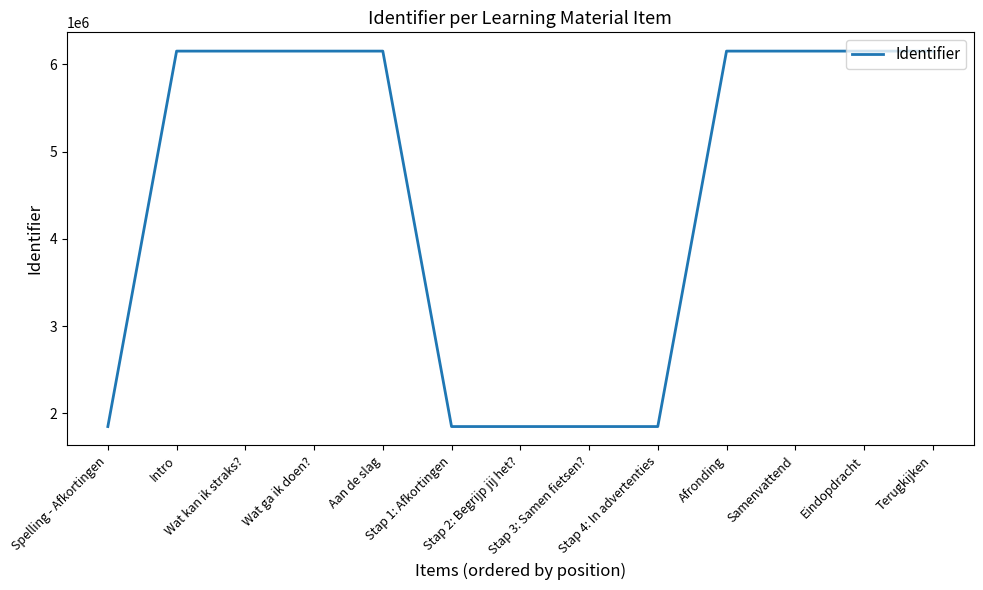

What is the maximum value shown in the chart?

6149925